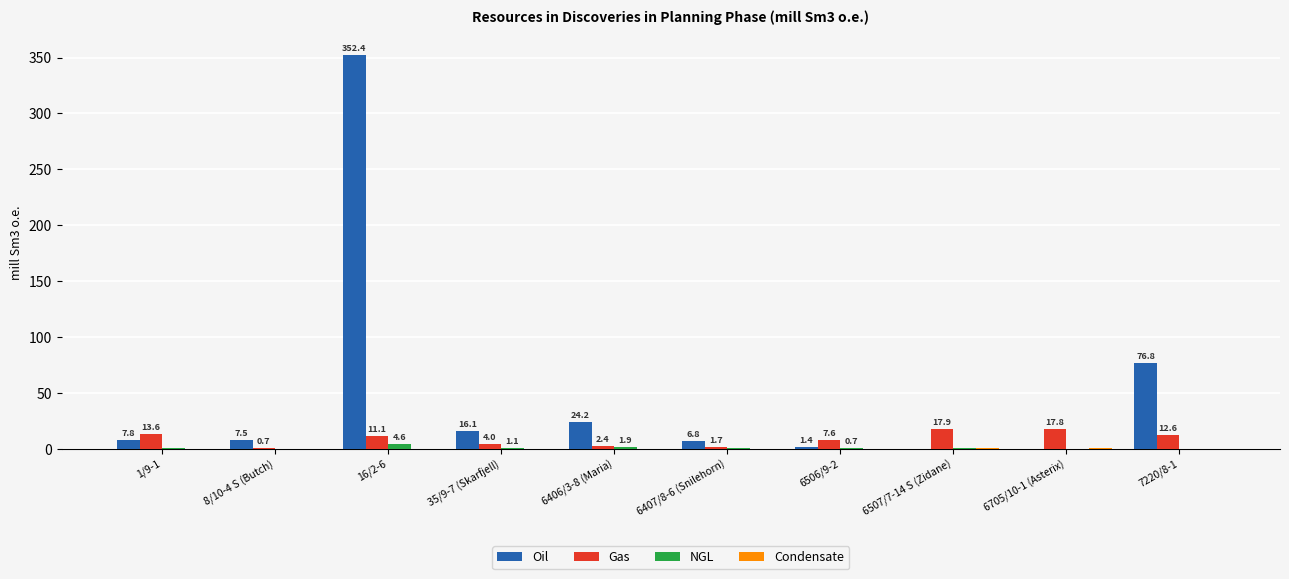

What is the approximate value of Gas at 6506/9-2?

7.6